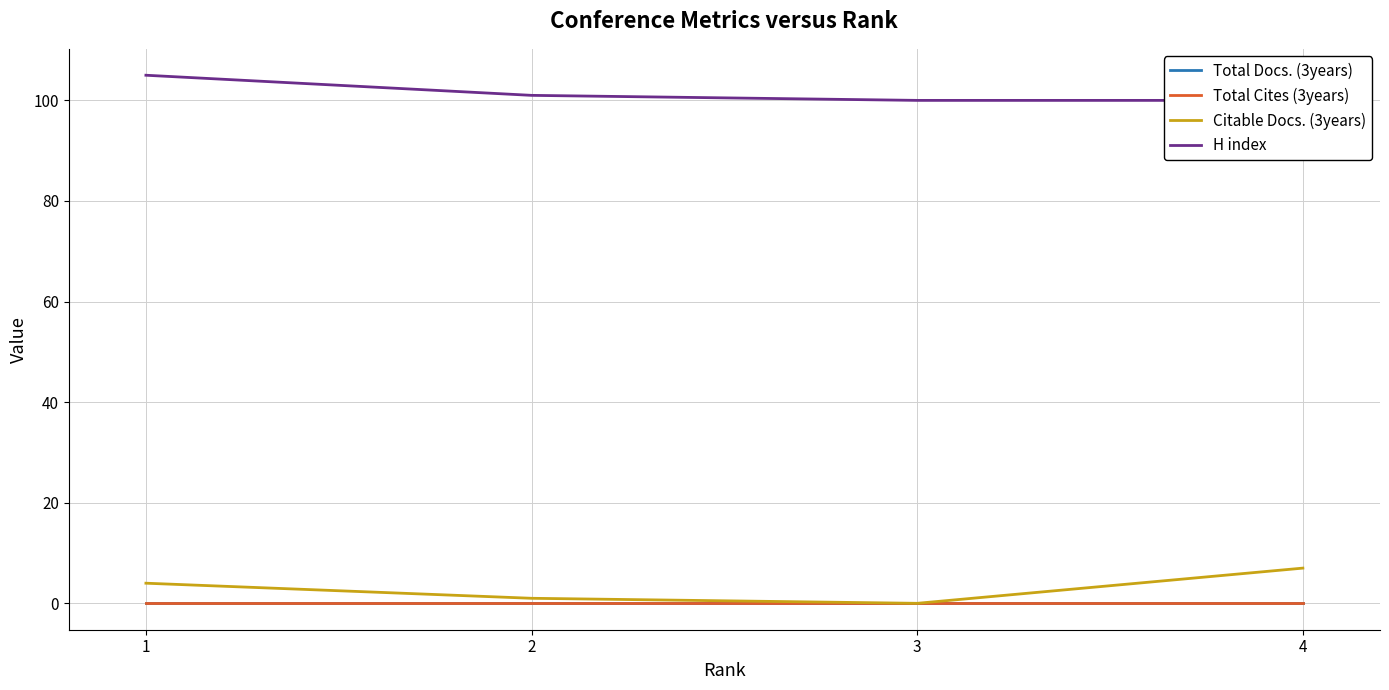

True or false: Total Cites (3years) and H index cross at least once.

False